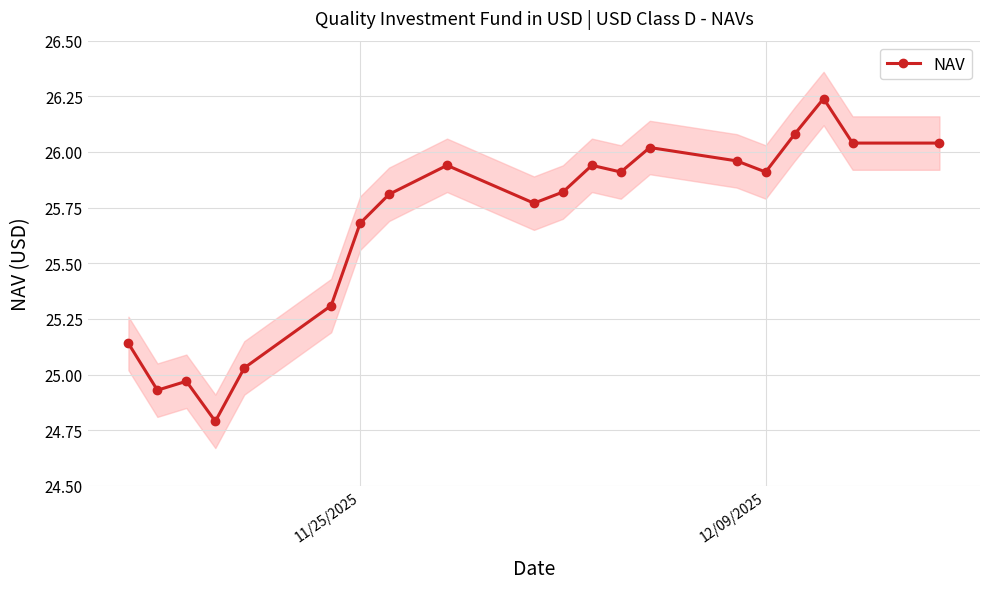

How many data points in NAV are less than 25?

3